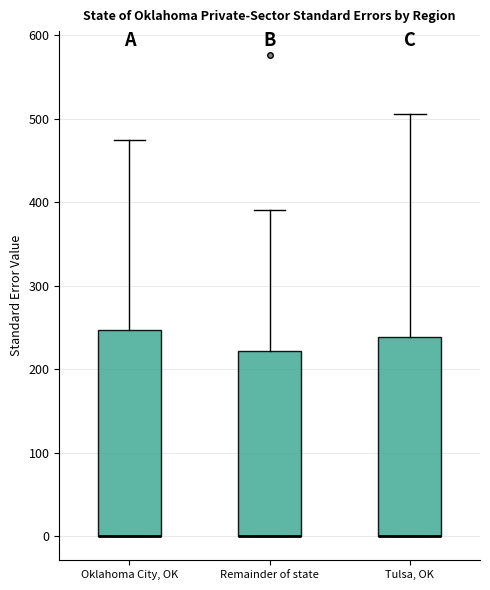

Where is the upper edge of the box for Remainder of state on the y-axis? The values are not printed on the chart, so give them approximately, as read against the axis.

220